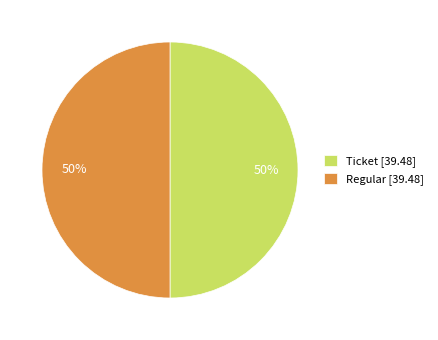

Combined, do Regular [39.48] and Ticket [39.48] account for over 50%?

Yes